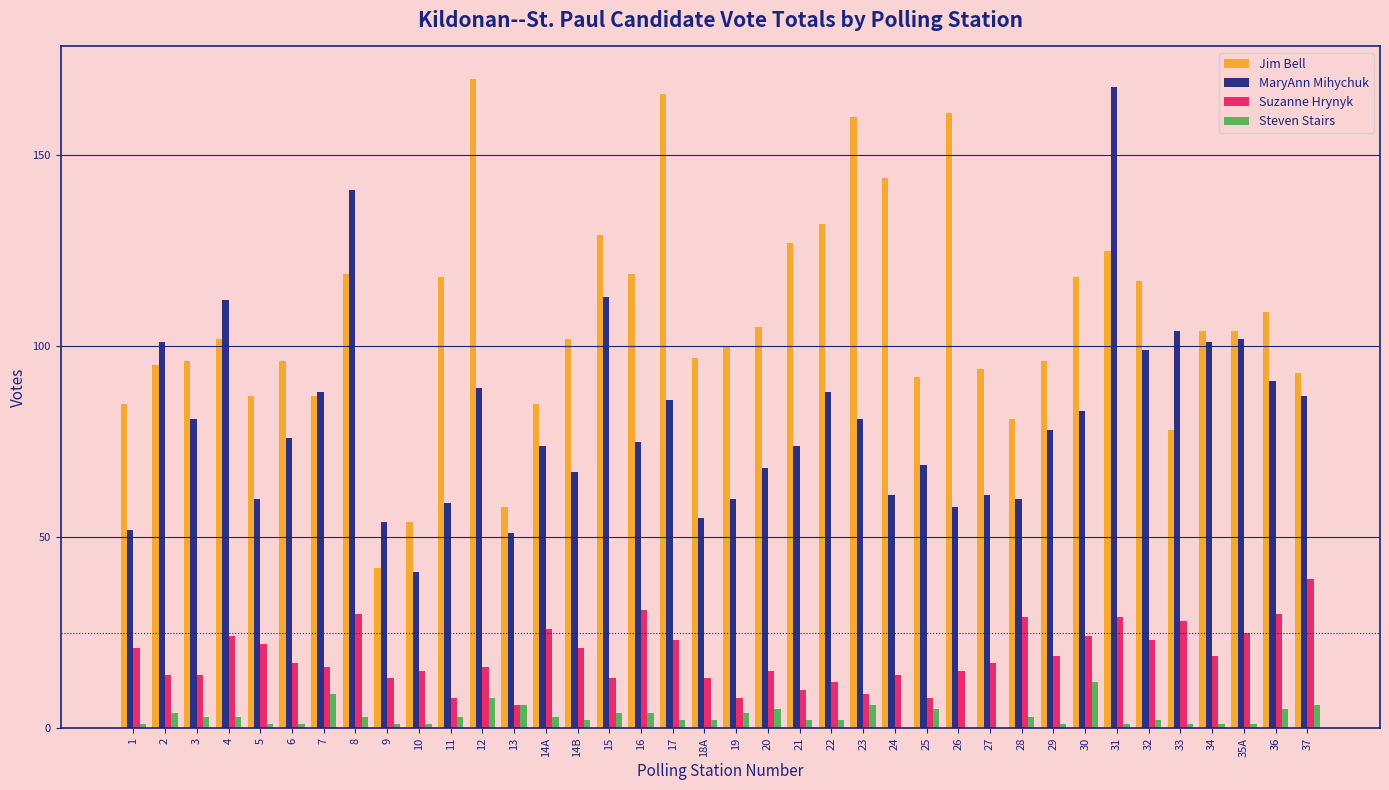

What is the sum of all Suzanne Hrynyk values?

716